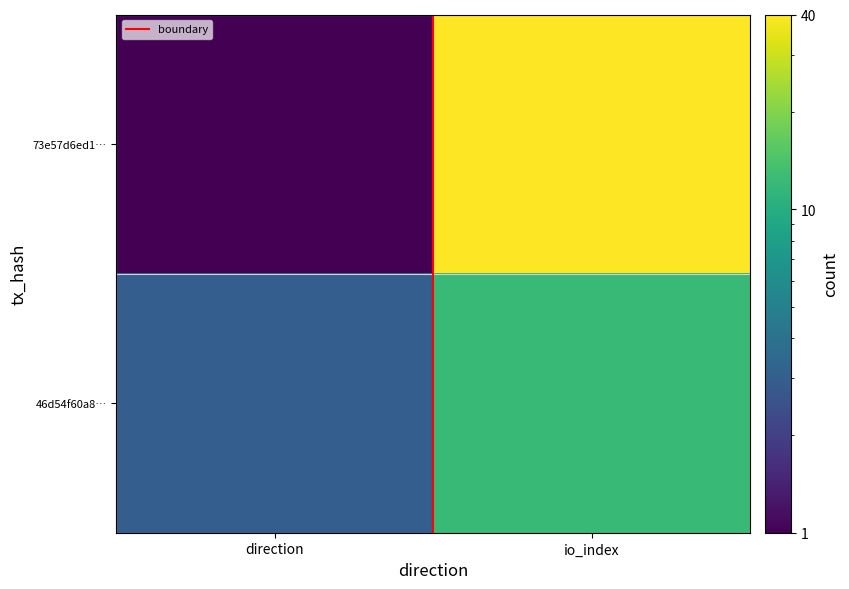

Between io_index and direction, which is larger?

io_index